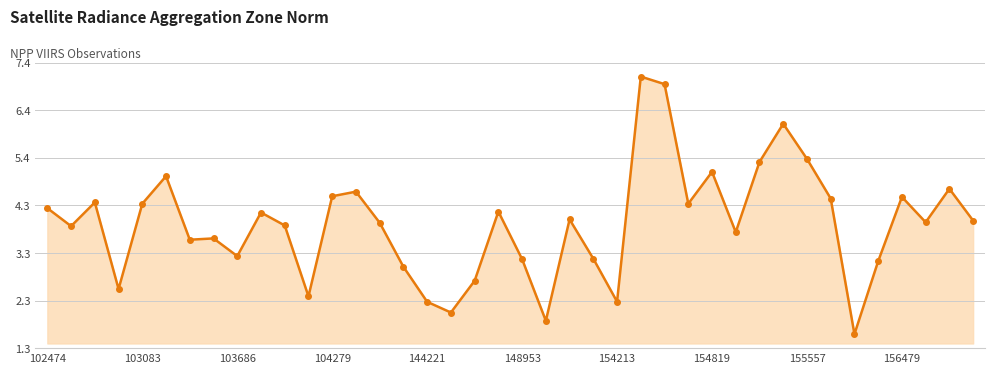

What is the greatest value displayed?

7.1